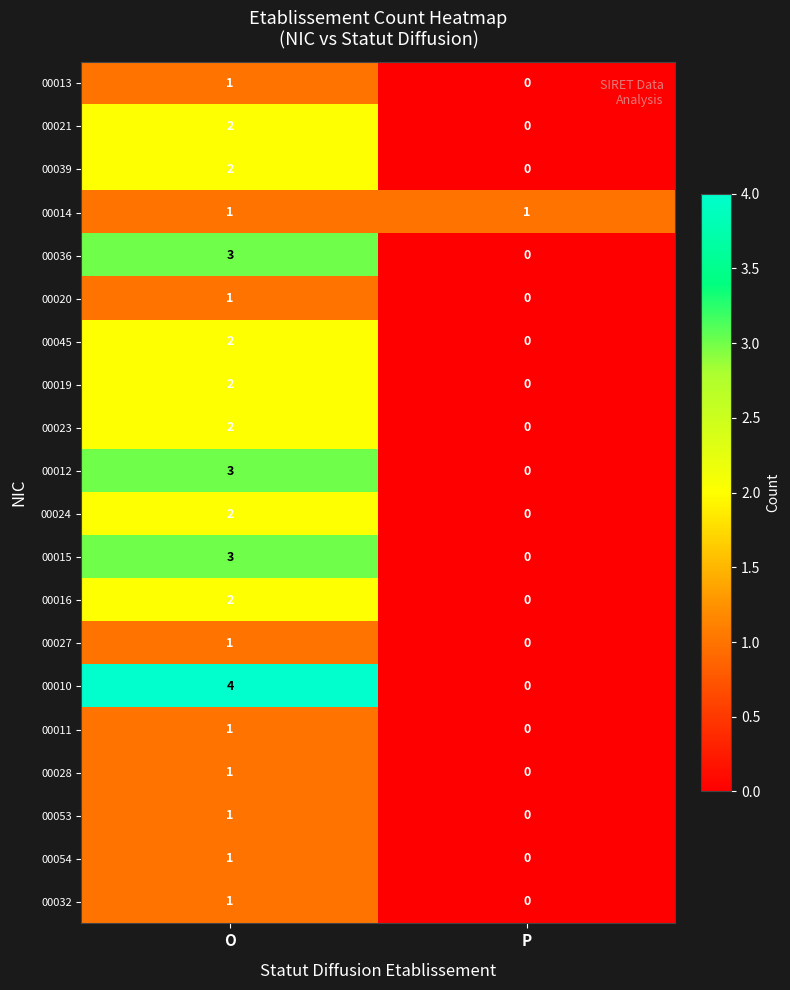

What is the sum of the 00012 values at O and P?

3